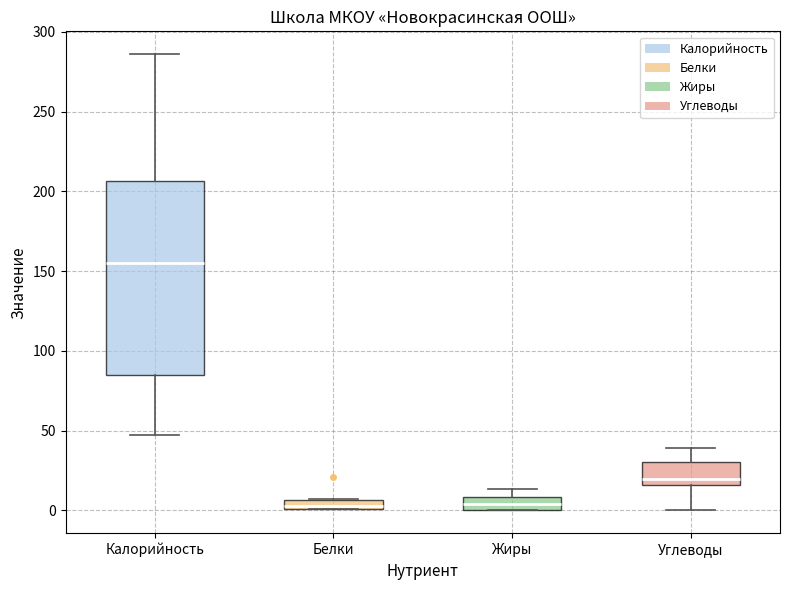

Which box is the tallest, from its lower edge to its upper edge?

Калорийность